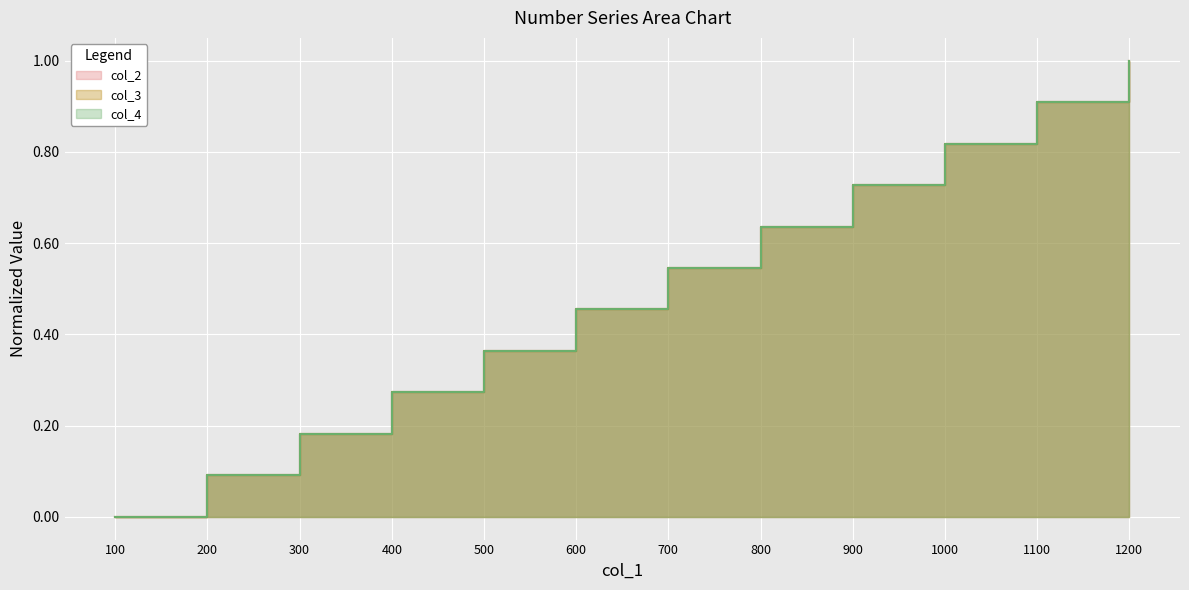

At which label does col_4 reach its peak?

1200